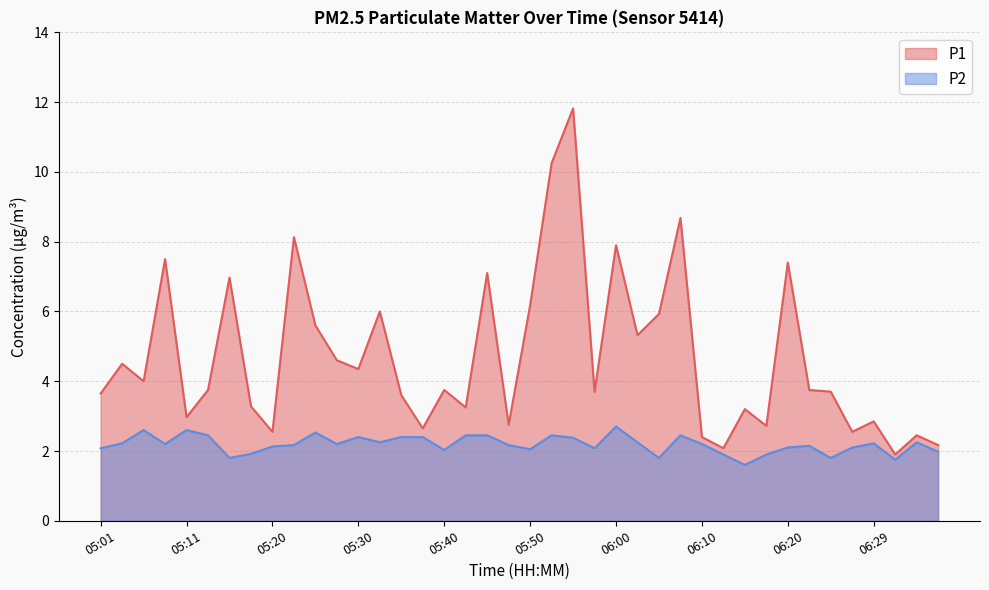

Which label corresponds to the smallest value in the chart?

06:15